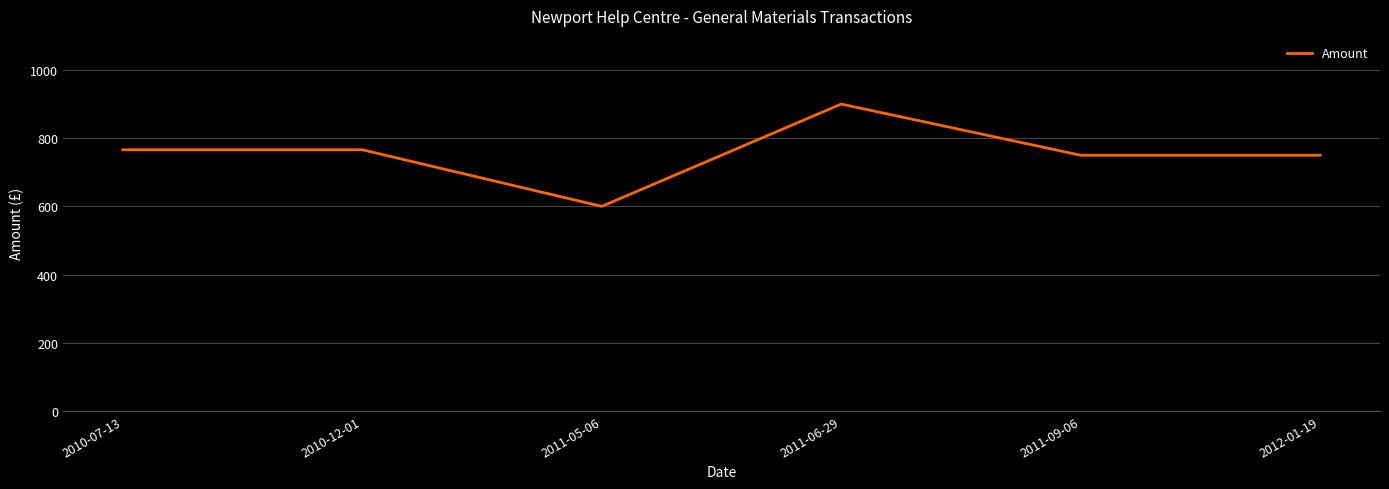

What is the approximate value at 2012-01-19?

750.0